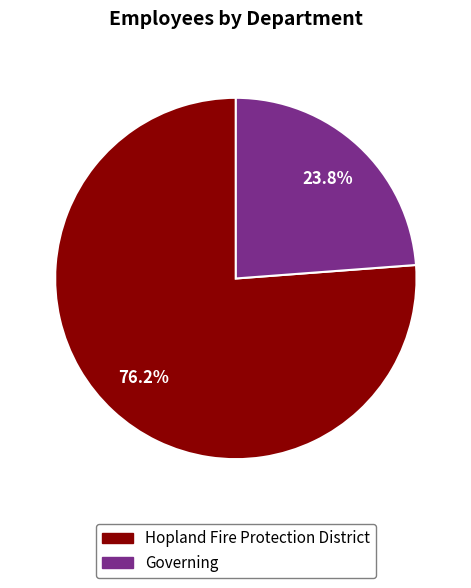

The Governing slice represents 24% of the pie. True or false?

True